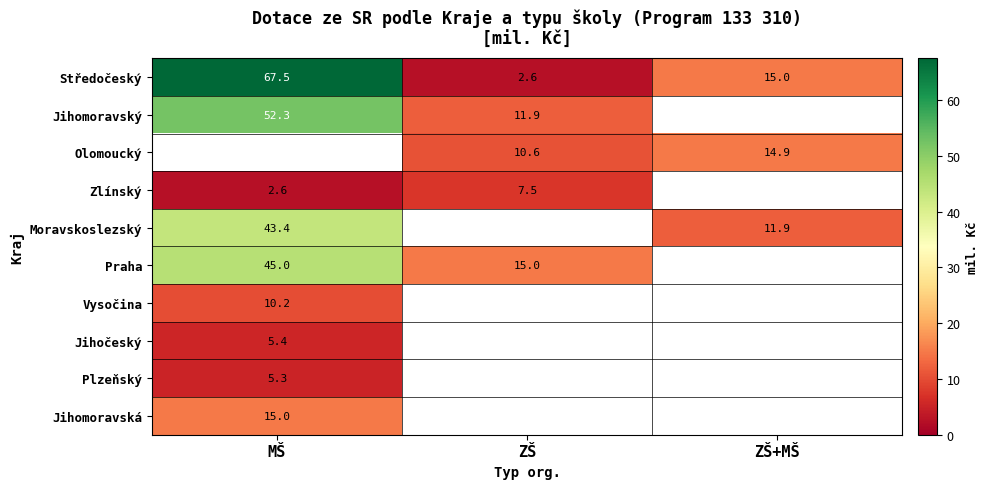

Is the value of Olomoucký at ZŠ greater than the value of Jihomoravský at ZŠ?

No